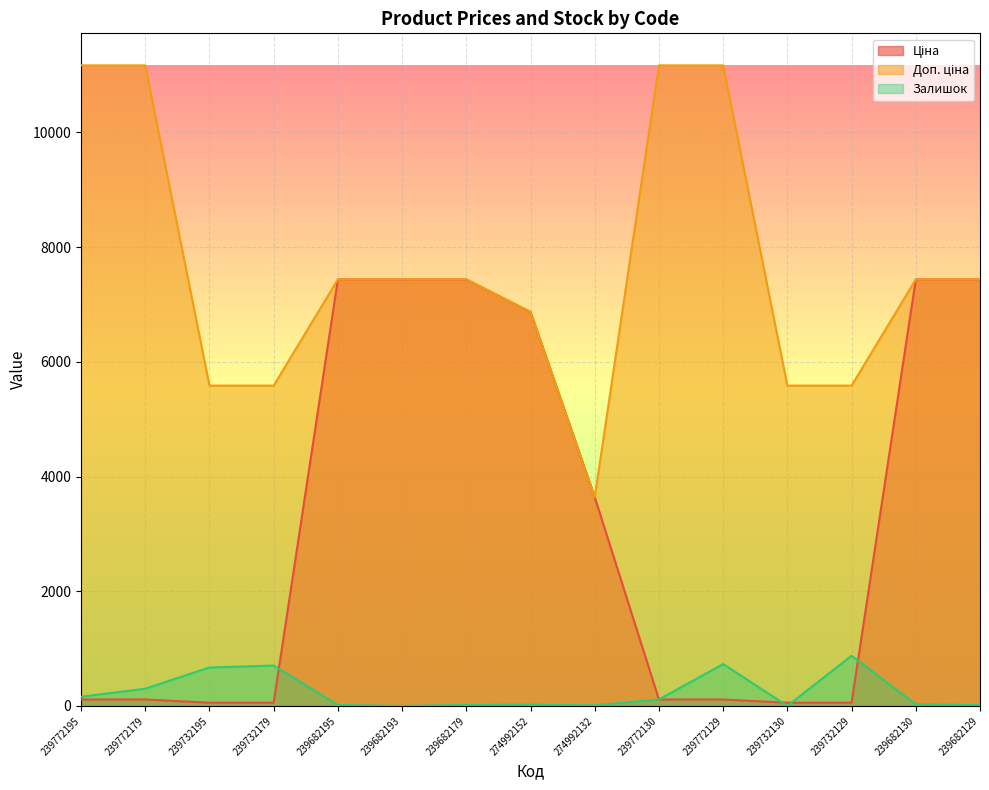

Between 239772195 and 239772129, which series saw the biggest shift?

Залишок